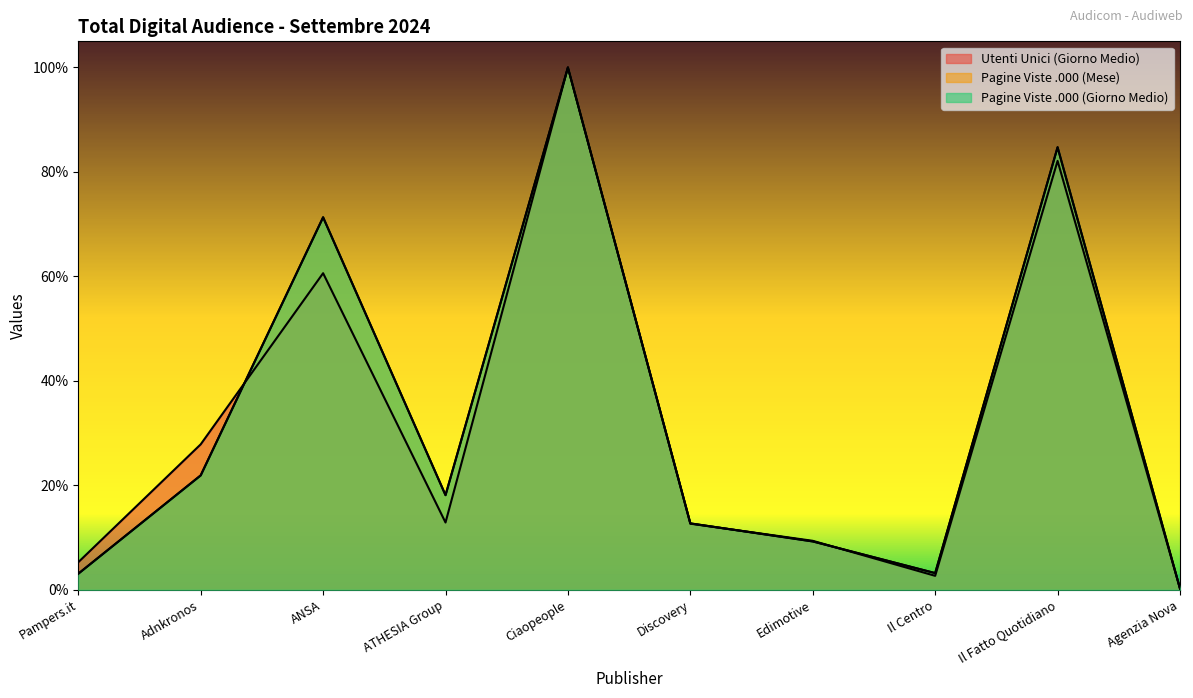

Which series has the largest total across all categories?

Pagine Viste .000 (Giorno Medio)